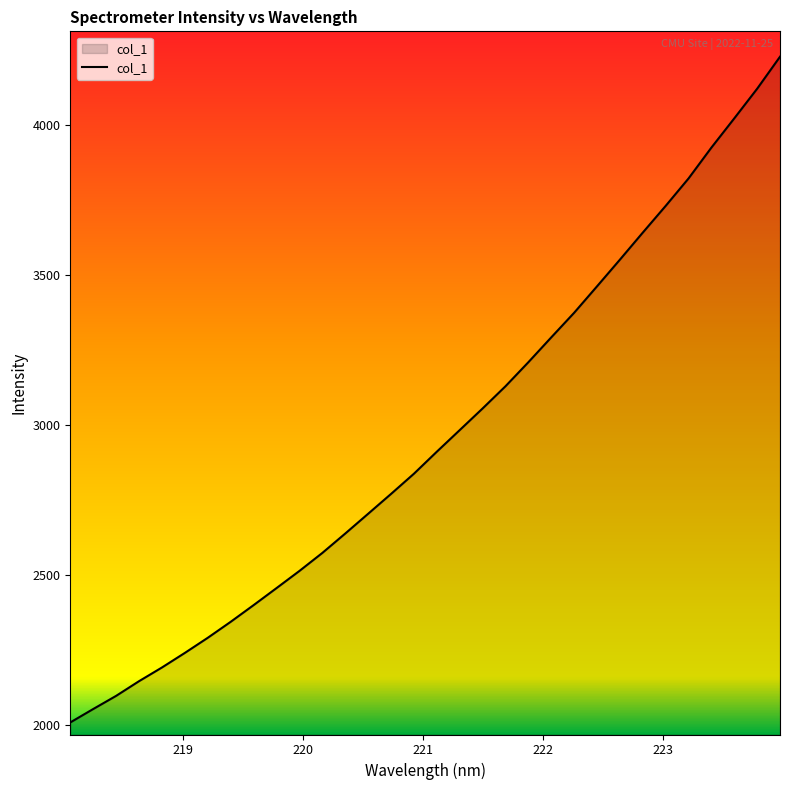

What is the minimum value shown in the chart?

2009.3